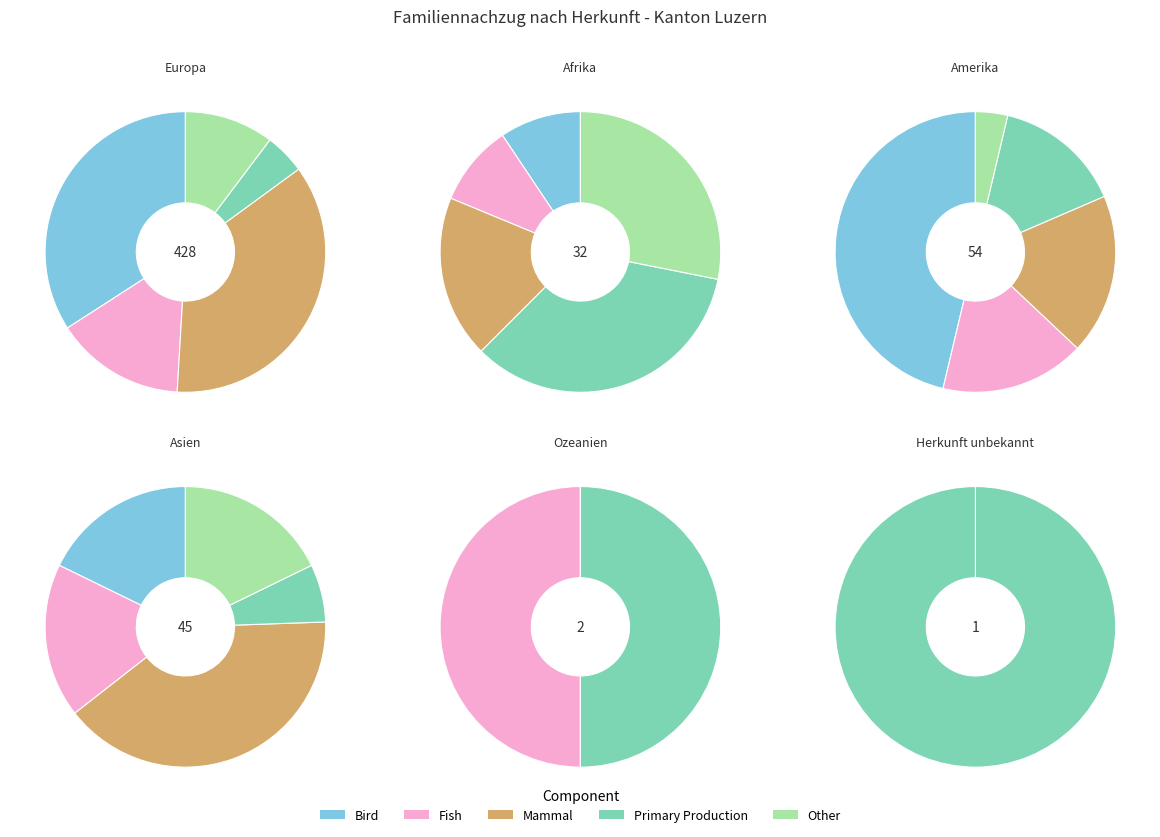

To the nearest percent, what portion does Asien represent?

8%